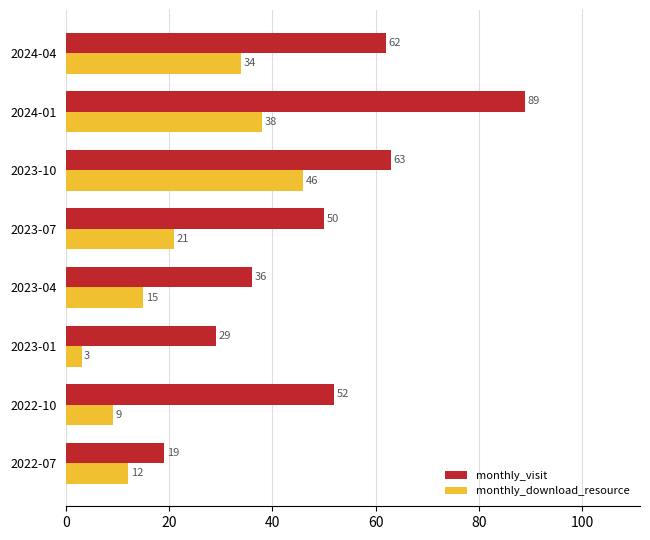

What is the difference between the second highest and second lowest values in the monthly_visit series?

34